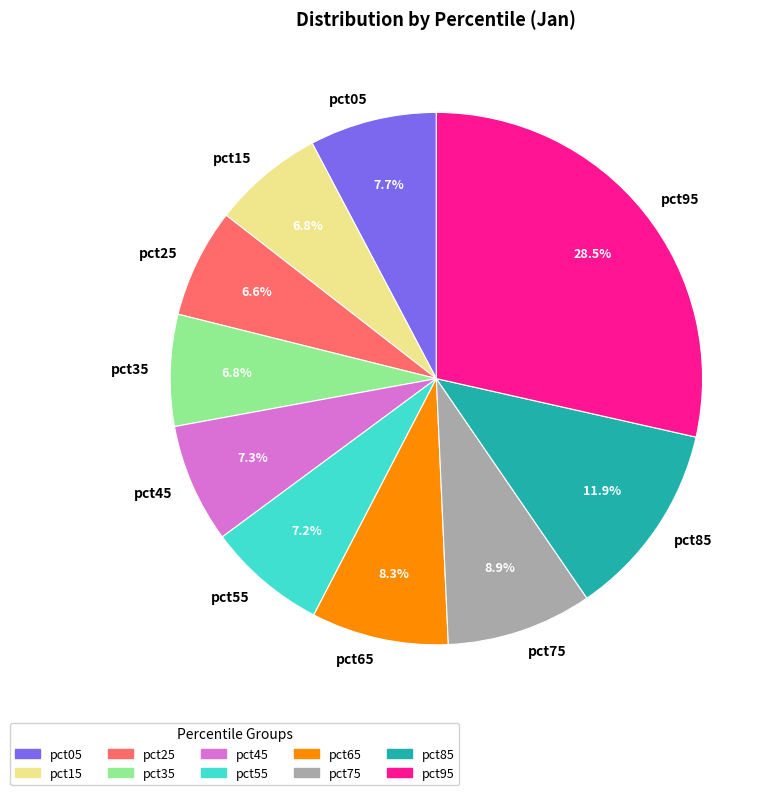

To the nearest percent, what percentage of the pie is pct35?

7%